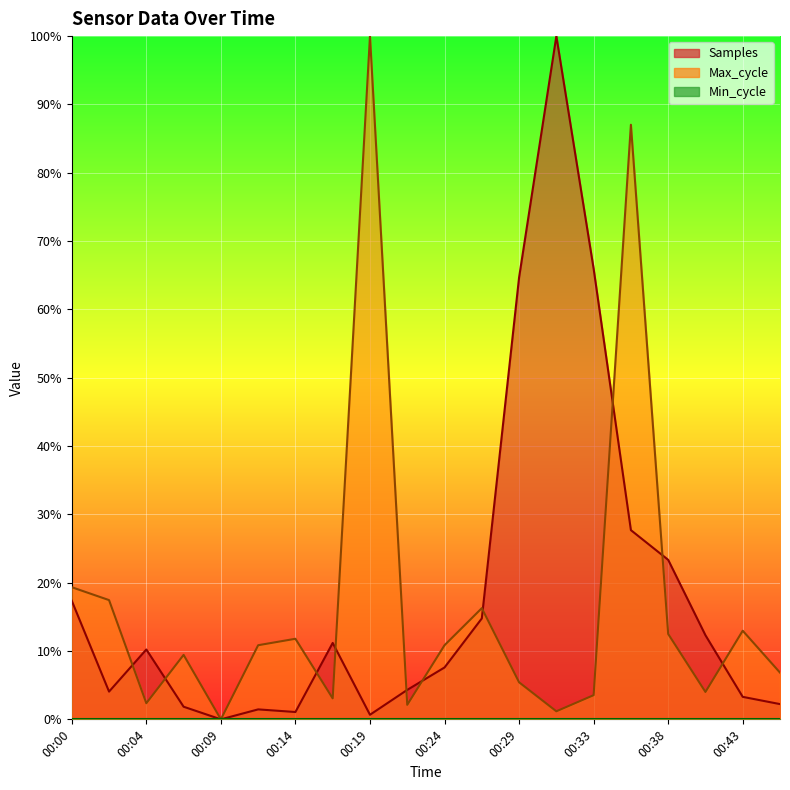

At which category is the sum across all series the highest?

00:36